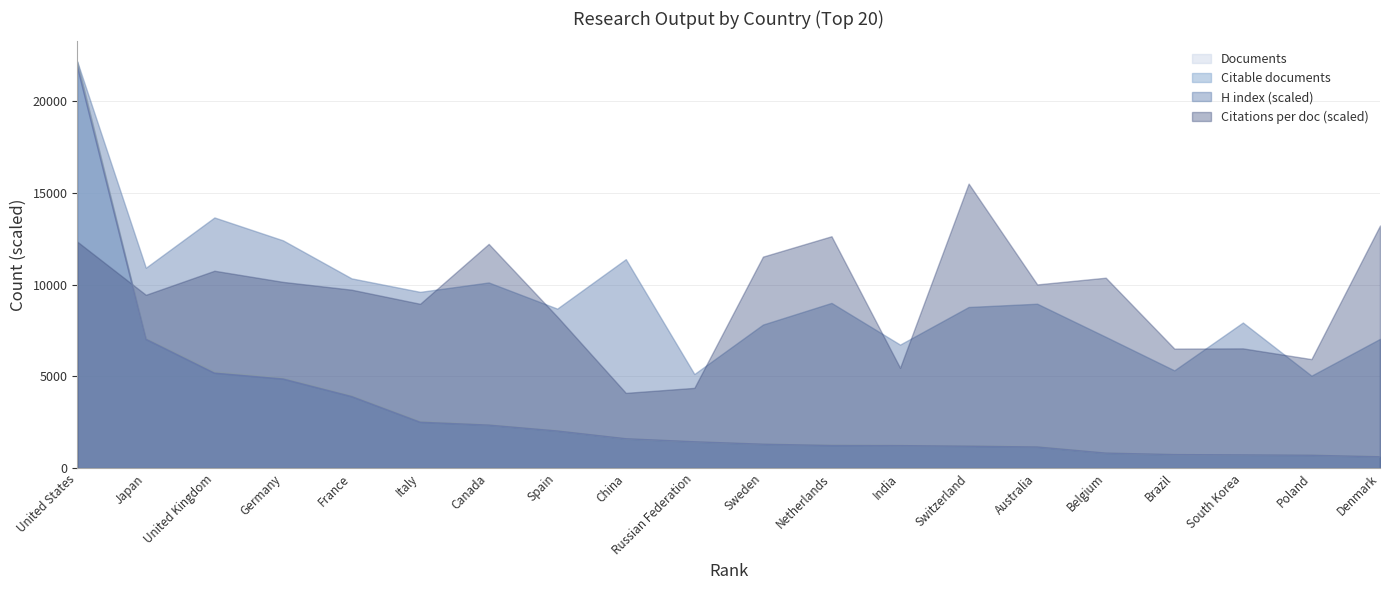

At how many categories does at least one series exceed 1272?

20